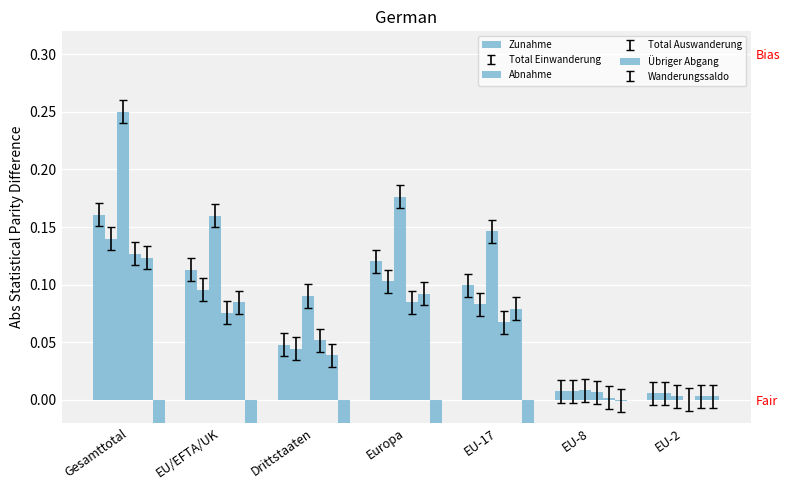

Reading right to left, list all the values displayed in this chart.

Zunahme: EU-2=0.0	EU-8=0.0	EU-17=0.1	Europa=0.1	Drittstaaten=0.0	EU/EFTA/UK=0.1	Gesamttotal=0.2
Total Einwanderung: EU-2=0.0	EU-8=0.0	EU-17=0.1	Europa=0.1	Drittstaaten=0.0	EU/EFTA/UK=0.1	Gesamttotal=0.1
Abnahme: EU-2=0.0	EU-8=0.0	EU-17=0.1	Europa=0.2	Drittstaaten=0.1	EU/EFTA/UK=0.2	Gesamttotal=0.2
Total Auswanderung: EU-2=0.0	EU-8=0.0	EU-17=0.1	Europa=0.1	Drittstaaten=0.1	EU/EFTA/UK=0.1	Gesamttotal=0.1
Übriger Abgang: EU-2=0.0	EU-8=0.0	EU-17=0.1	Europa=0.1	Drittstaaten=0.0	EU/EFTA/UK=0.1	Gesamttotal=0.1
Wanderungssaldo: EU-2=0.0	EU-8=-0.0	EU-17=-0.0	Europa=-0.1	Drittstaaten=-0.0	EU/EFTA/UK=-0.0	Gesamttotal=-0.1